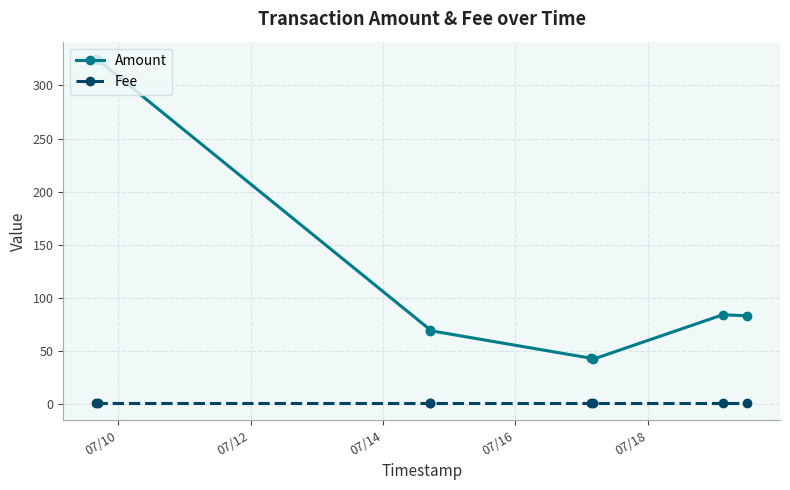

Which series has the largest total across all categories?

Amount